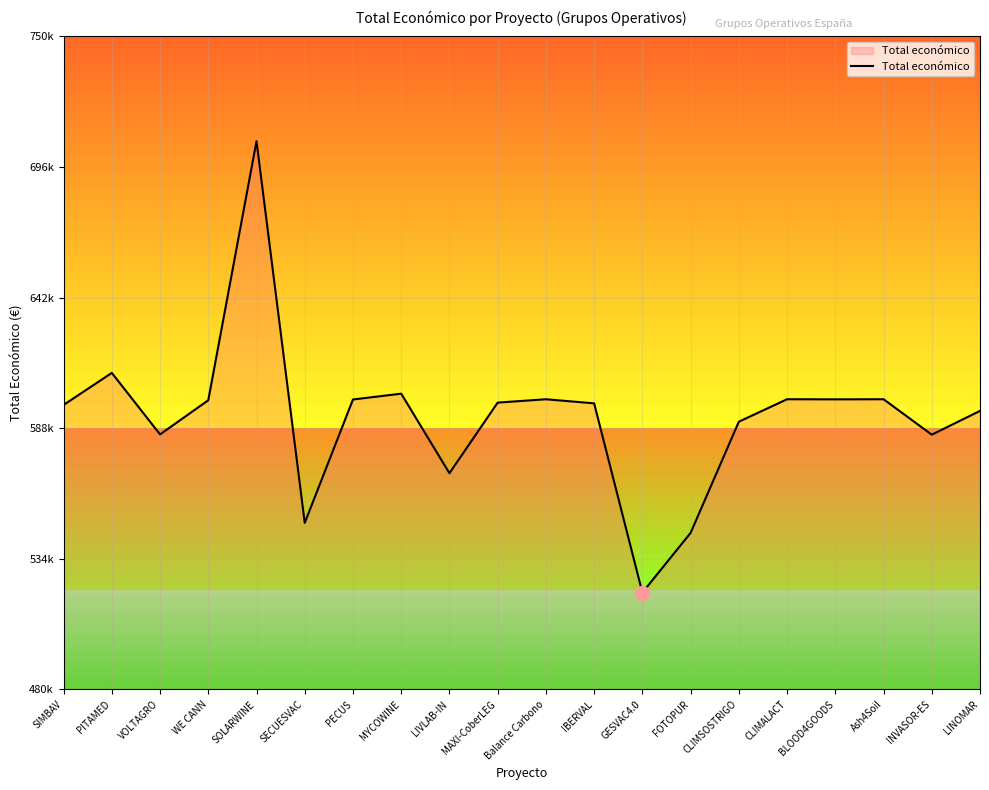

True or false: the data shows 599584.0 at WE CANN.

True